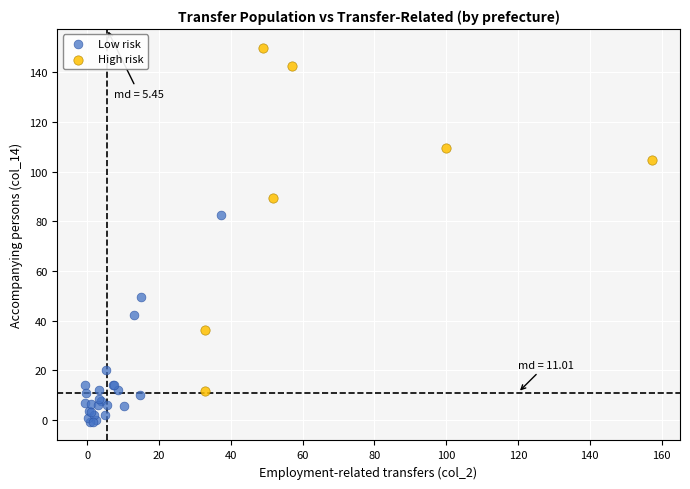

Which series contains the lowest Y value?

Low risk